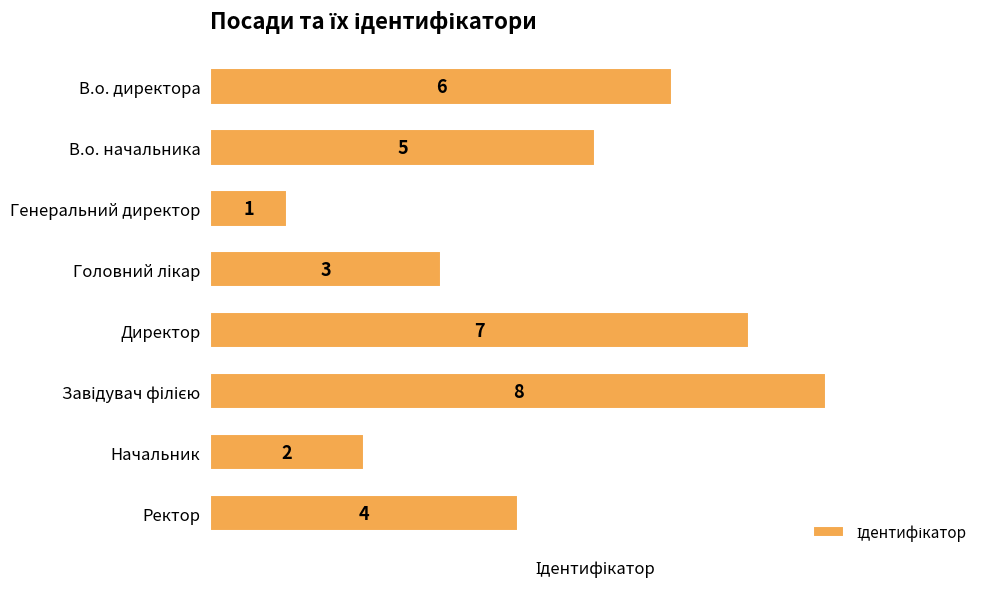

Reading bottom to top, what are all the values shown in this chart?

4	2	8	7	3	1	5	6